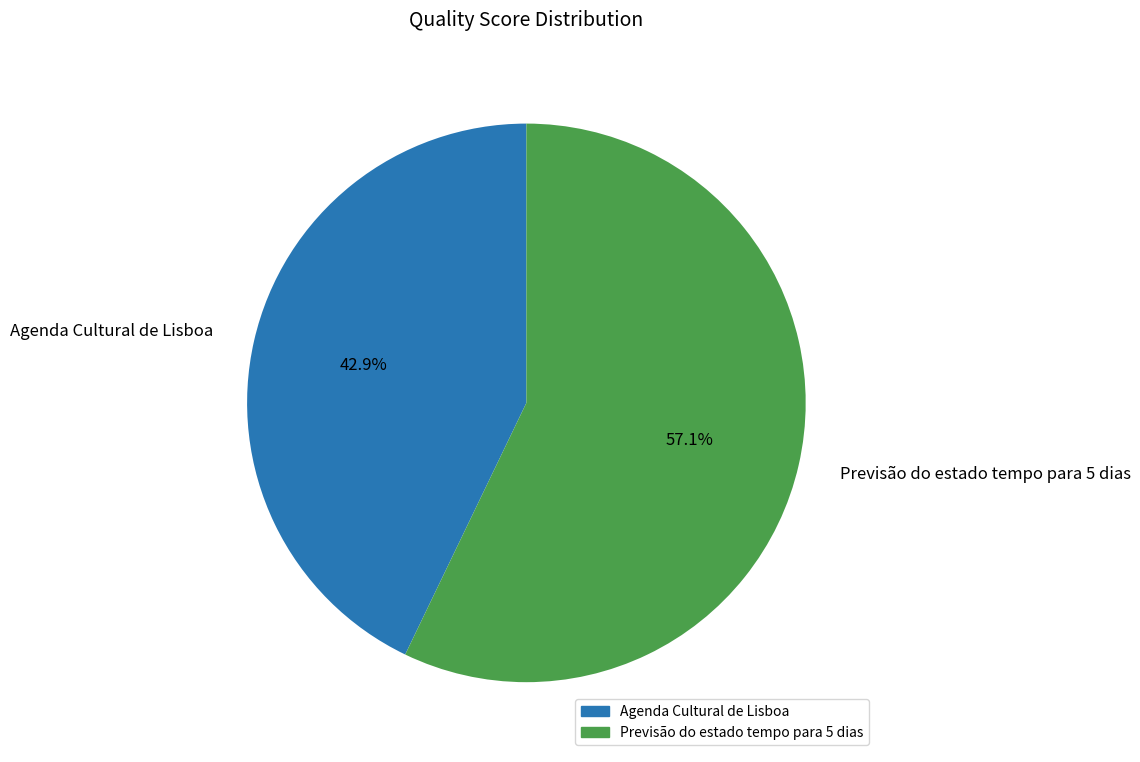

How many slices are in this pie chart?

2